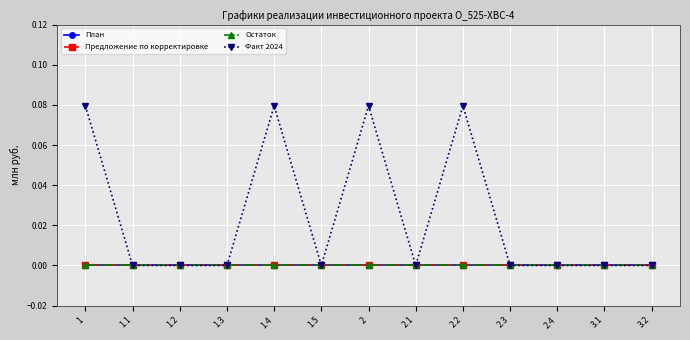

What is the highest value of the Факт 2024 series?

0.1